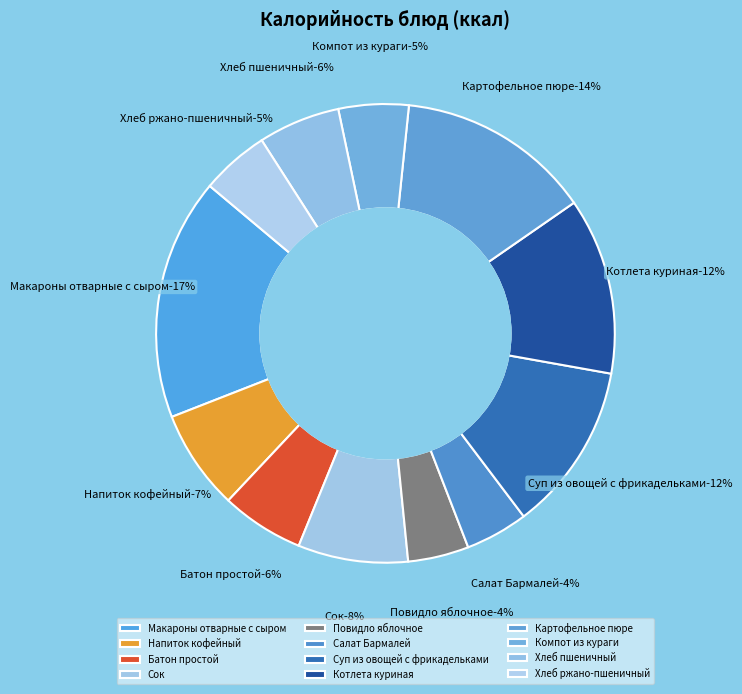

Combined, do Суп из овощей с фрикадельками and Салат Бармалей account for over 50%?

No